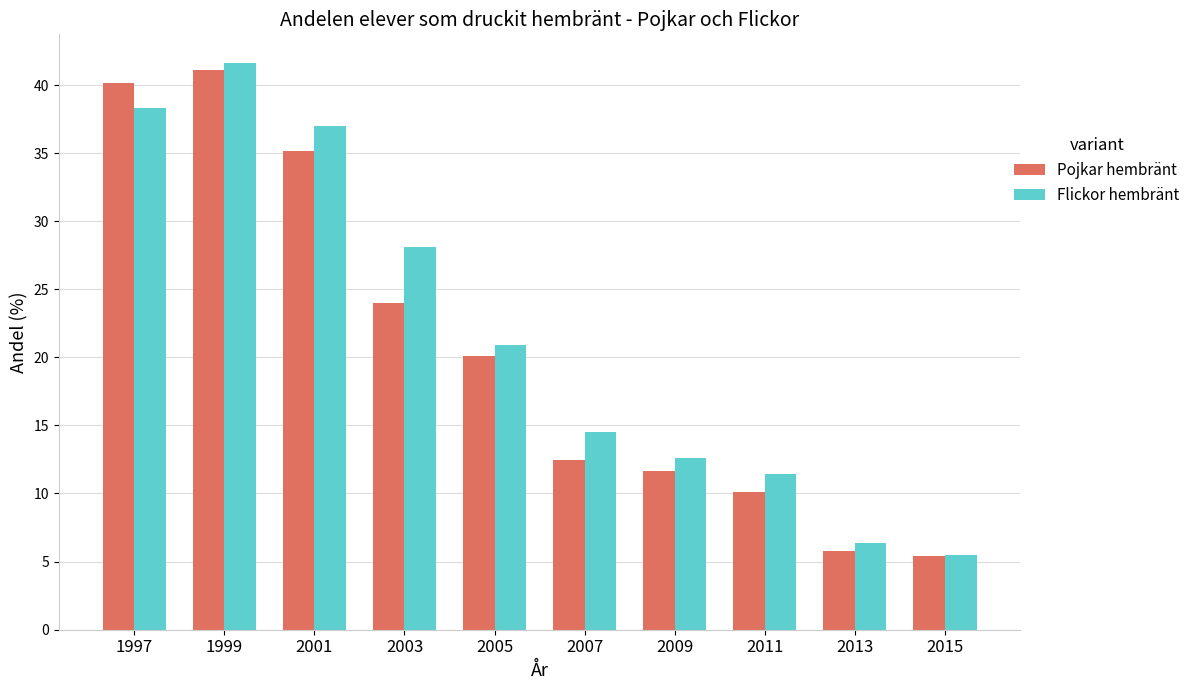

What value does the Flickor hembränt series have at 2011?

11.4